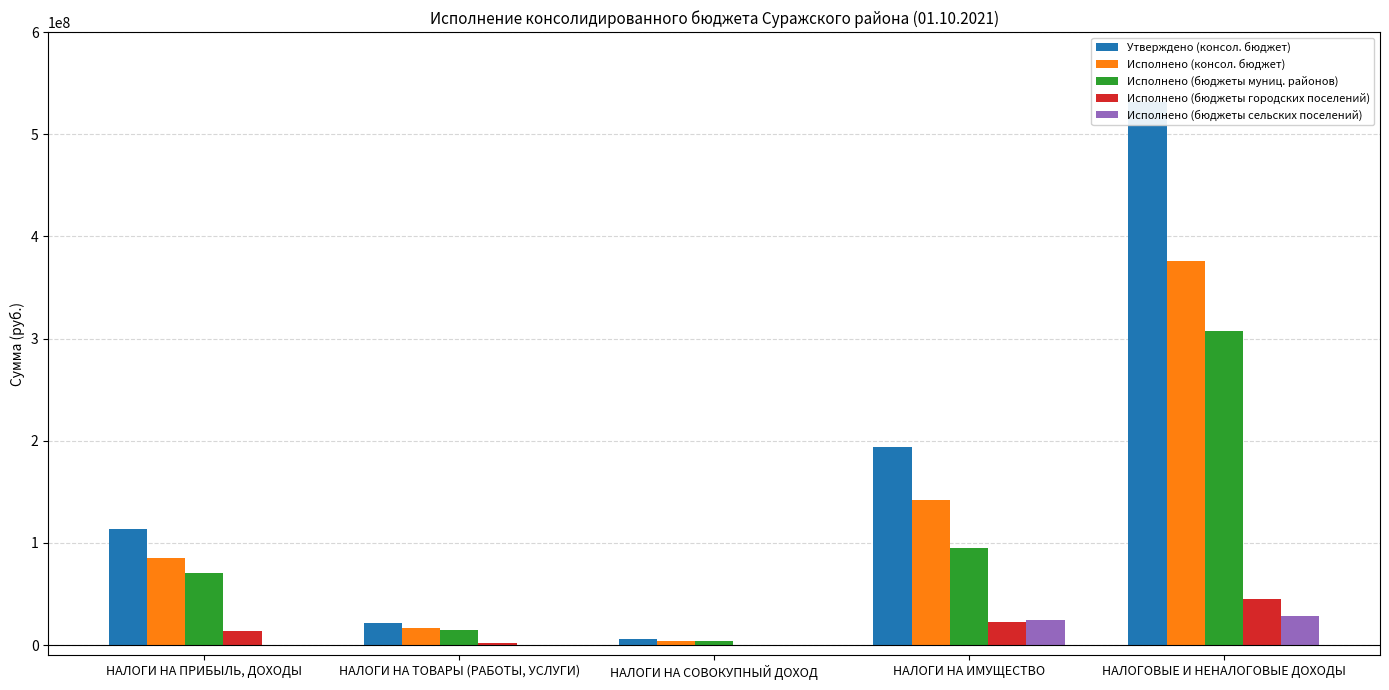

At which category does the chart reach its peak across all series?

НАЛОГОВЫЕ И НЕНАЛОГОВЫЕ ДОХОДЫ